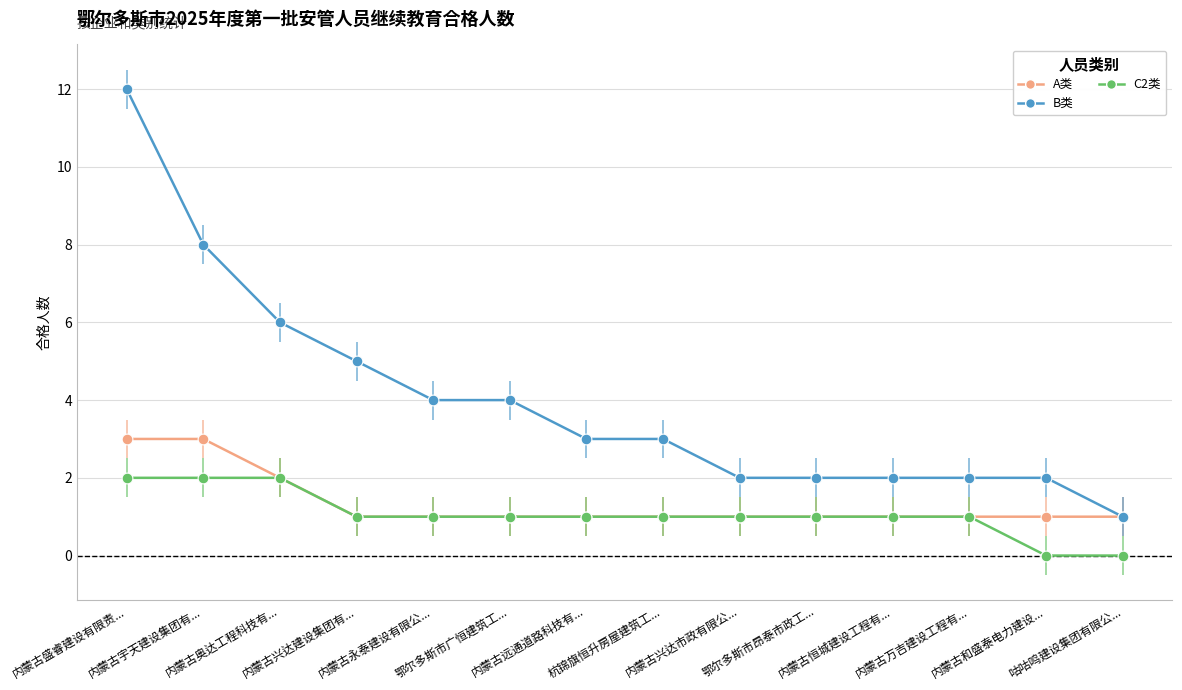

What is the total value across all series at 内蒙古恒城建设工程有...?

4